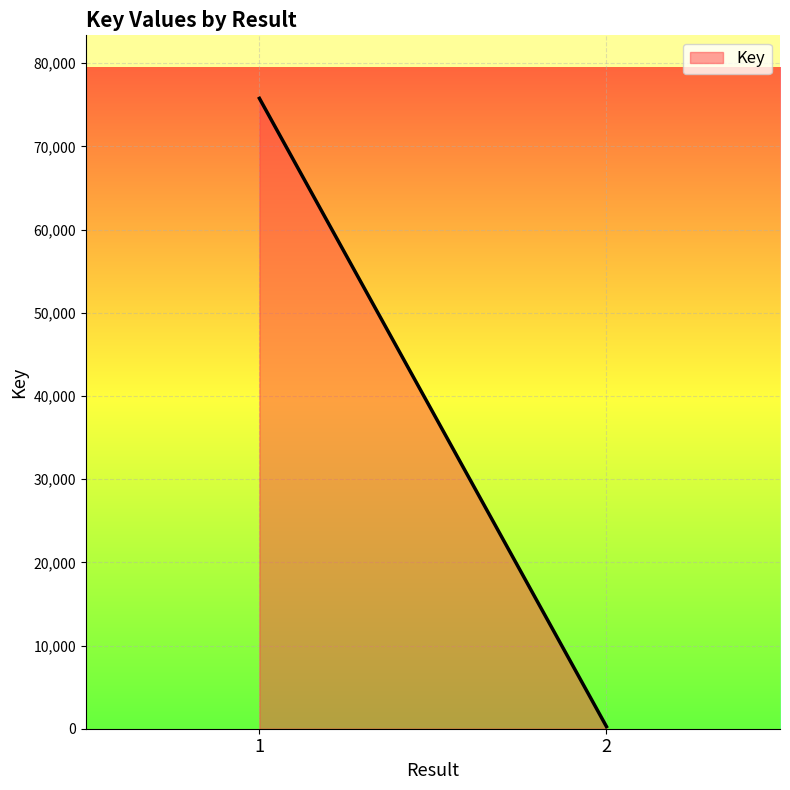

What is the difference between the maximum and minimum values?

75525